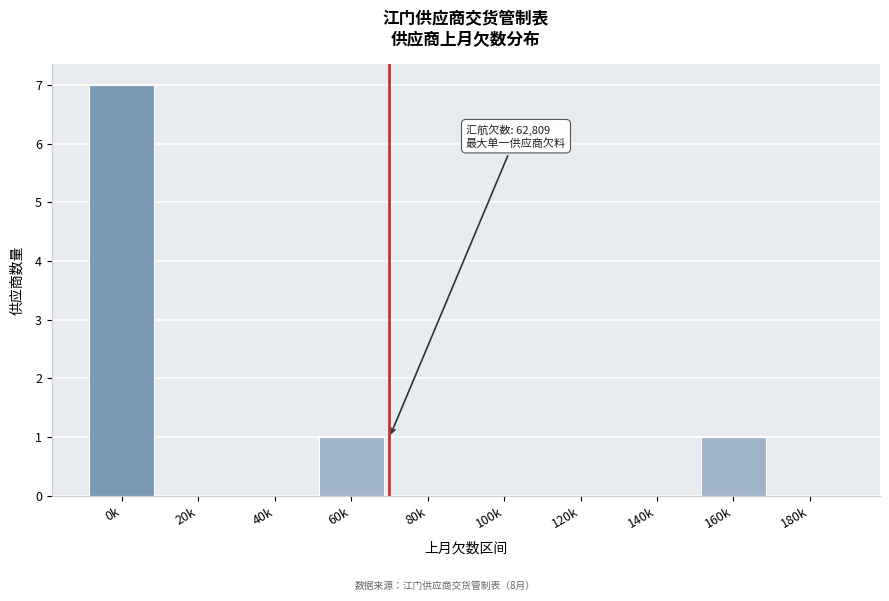

Reading right to left, what are all the values shown in this chart?

180k=0	160k=1	140k=0	120k=0	100k=0	80k=0	60k=1	40k=0	20k=0	0k=7